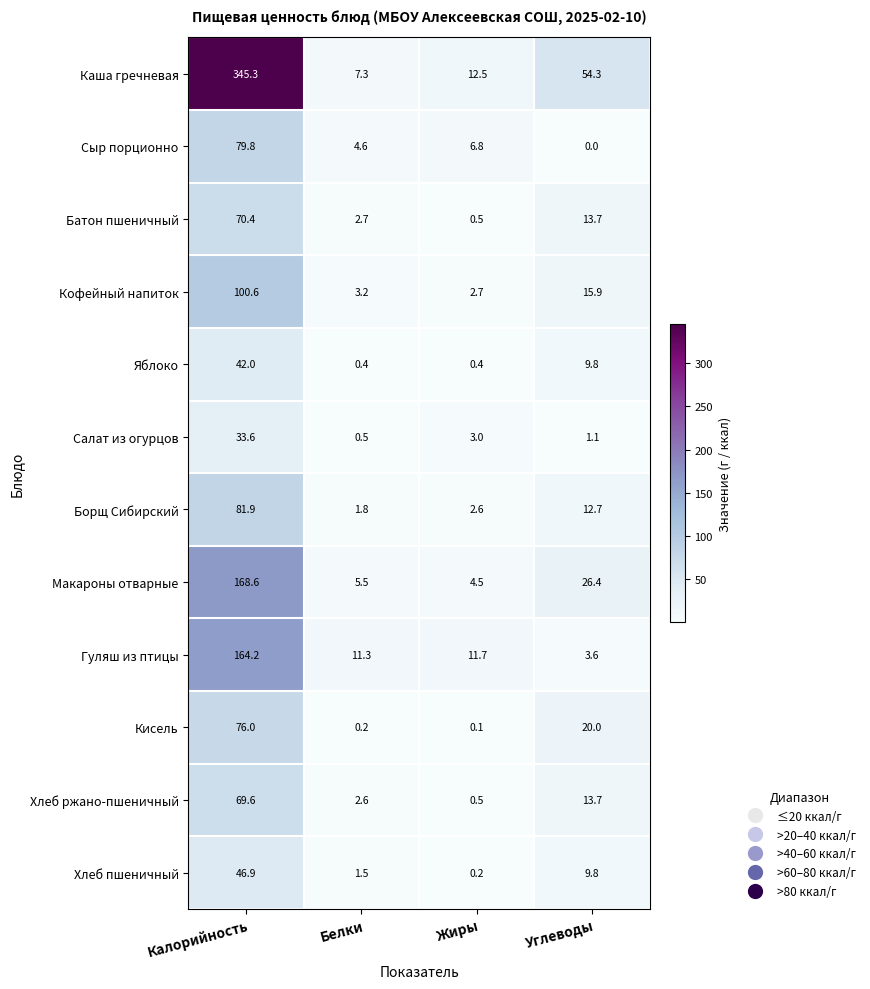

At which label is Сыр порционно closest to 39?

Жиры